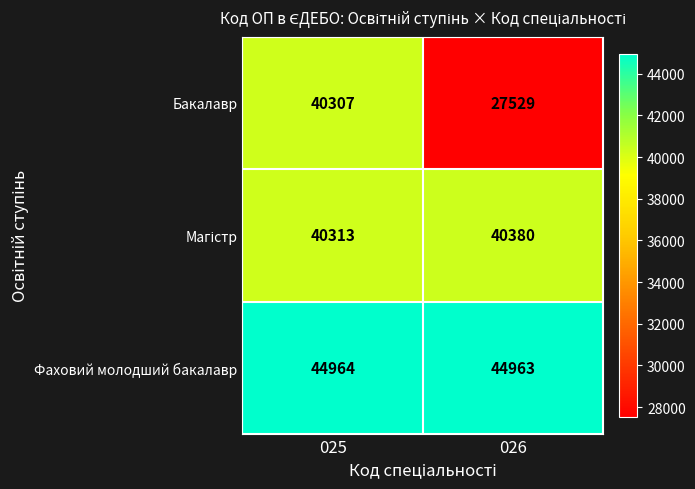

Which category has the highest value across all series?

025